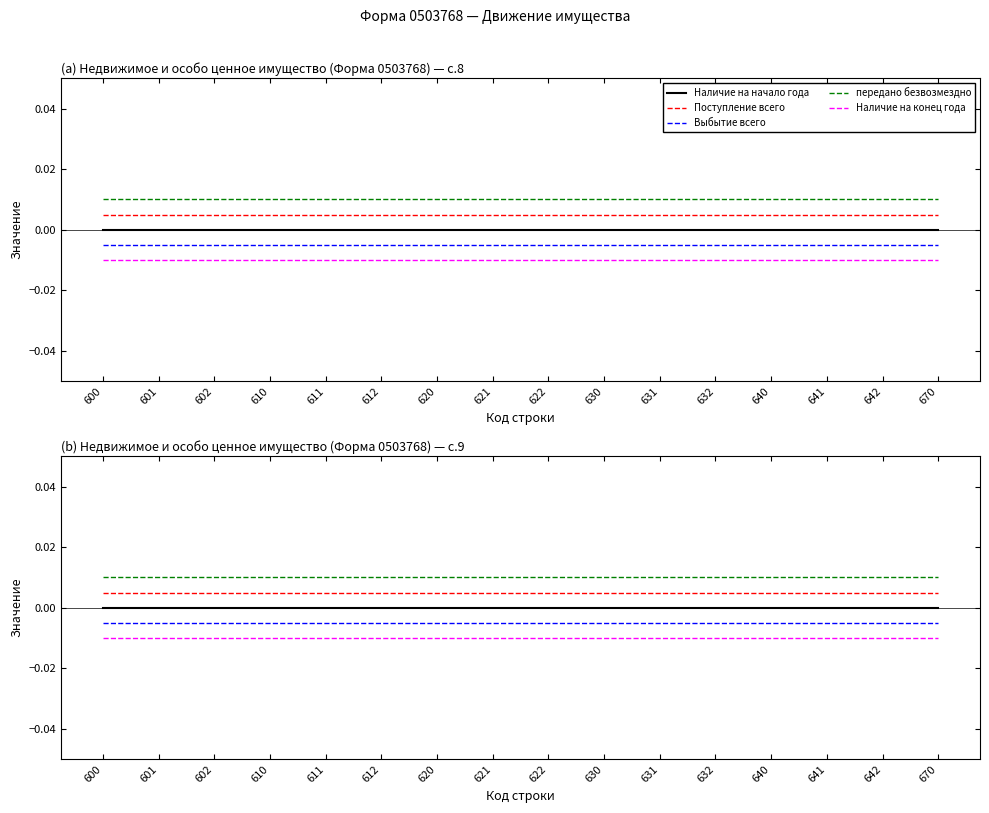

True or false: Наличие на начало года and Поступление всего intersect in this chart.

False